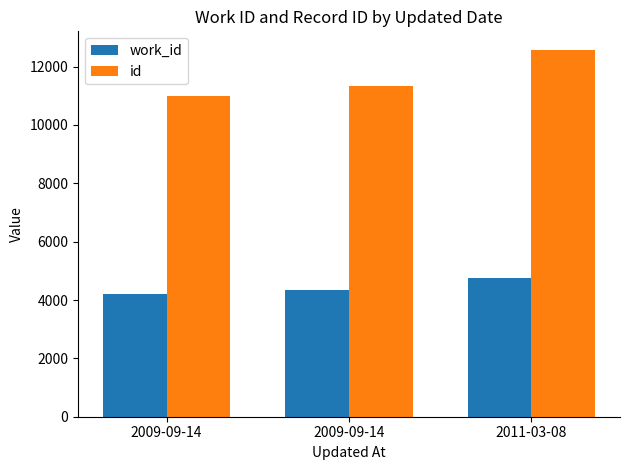

Which series has the largest total across all categories?

id